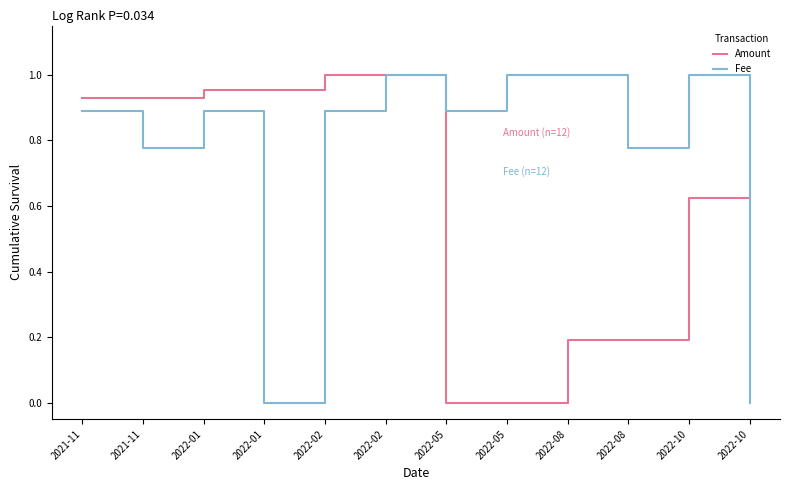

Does the chart have visible grid lines?

No